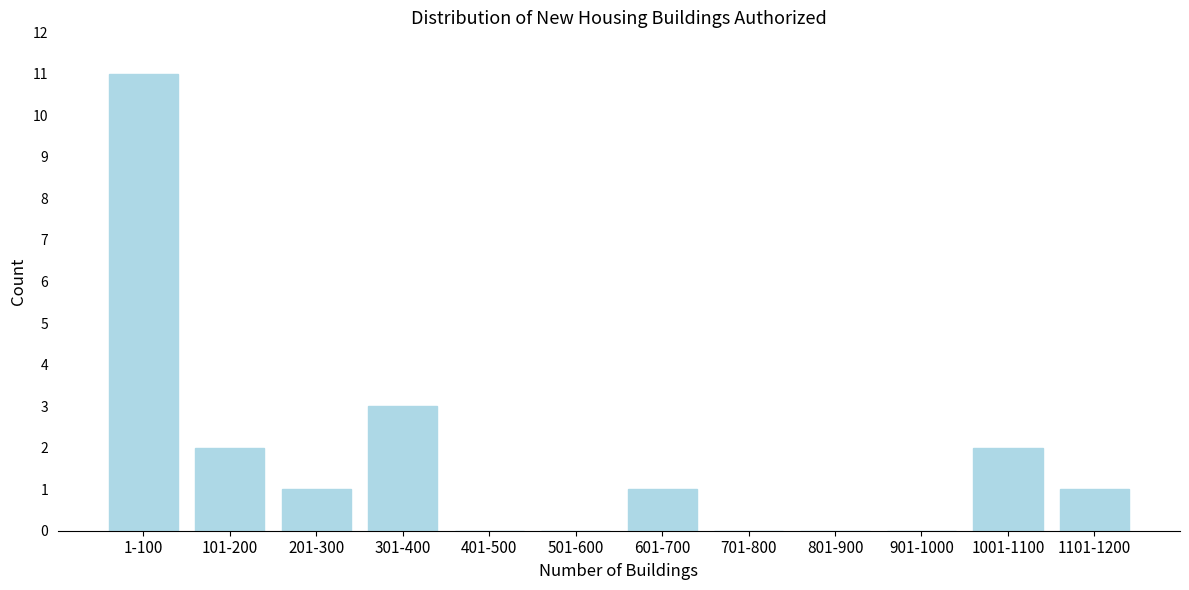

Reading left to right, list all the values displayed in this chart.

1-100=11	101-200=2	201-300=1	301-400=3	401-500=0	501-600=0	601-700=1	701-800=0	801-900=0	901-1000=0	1001-1100=2	1101-1200=1